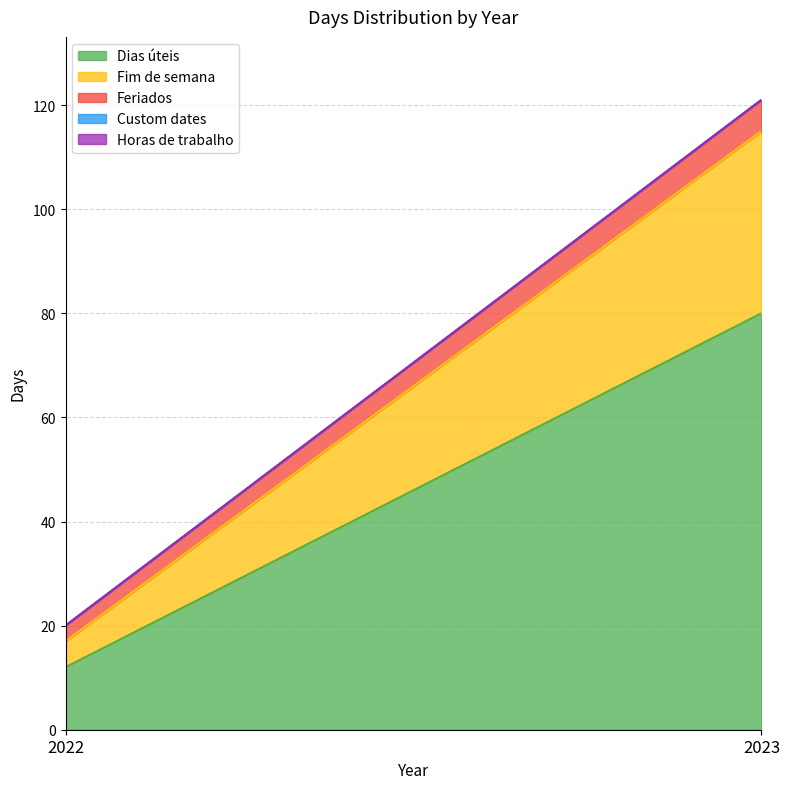

Reading left to right, extract all data points from this chart.

Dias úteis: 2022=12	2023=80
Fim de semana: 2022=5	2023=35
Feriados: 2022=3	2023=6
Custom dates: 2022=0	2023=0
Horas de trabalho: 2022=0	2023=0